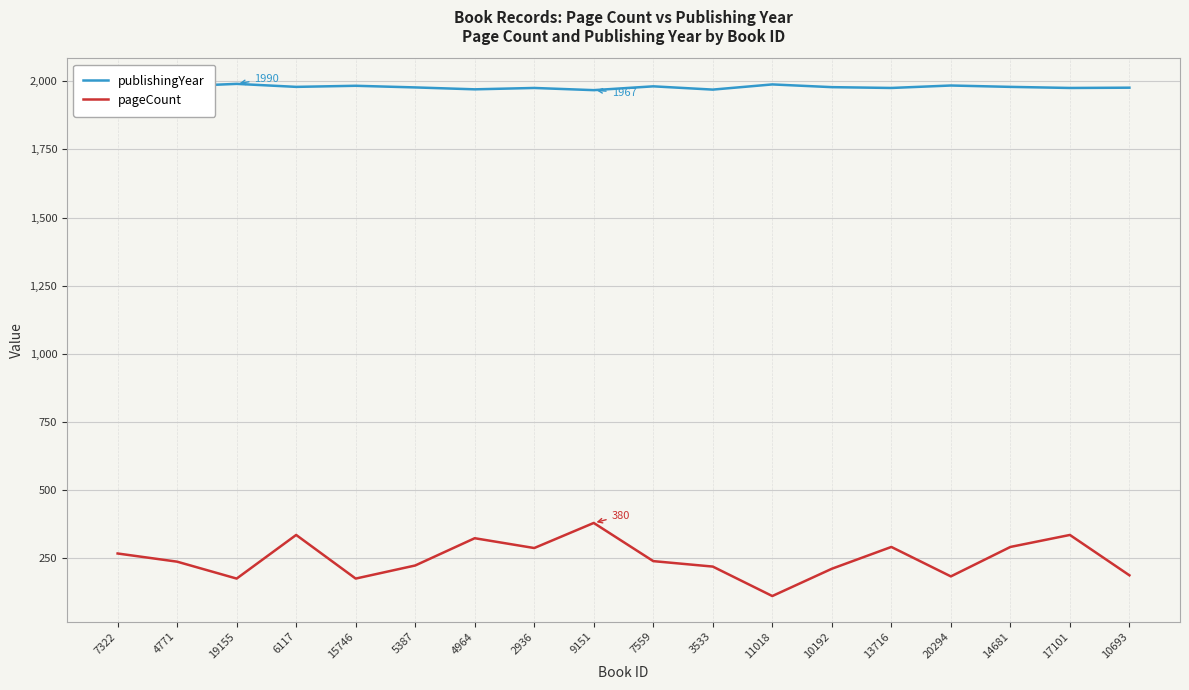

True or false: publishingYear and pageCount cross at least once.

False